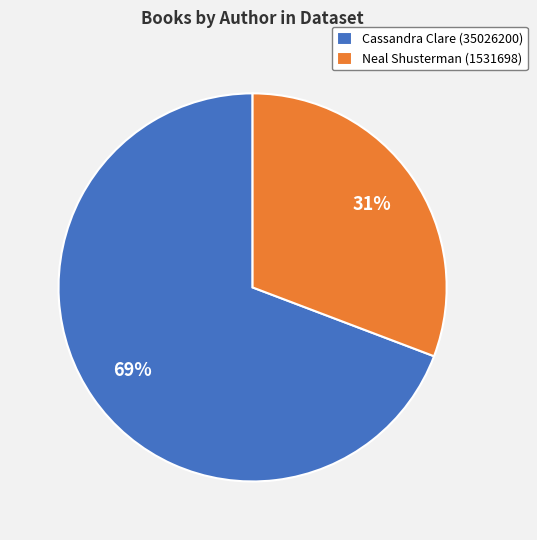

Is the sum of Neal Shusterman (1531698) and Cassandra Clare (35026200) greater than half?

Yes